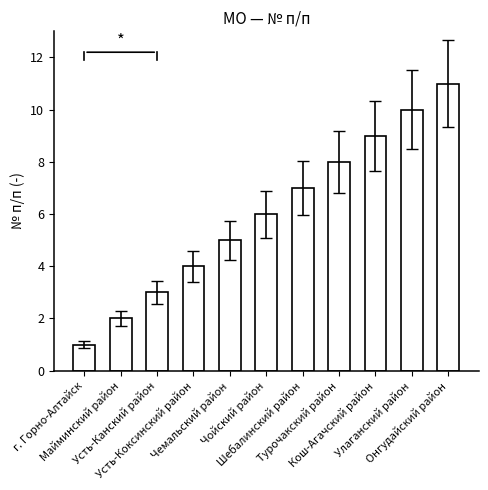

The chart shows a value of 6 at Чойский район. True or false?

True